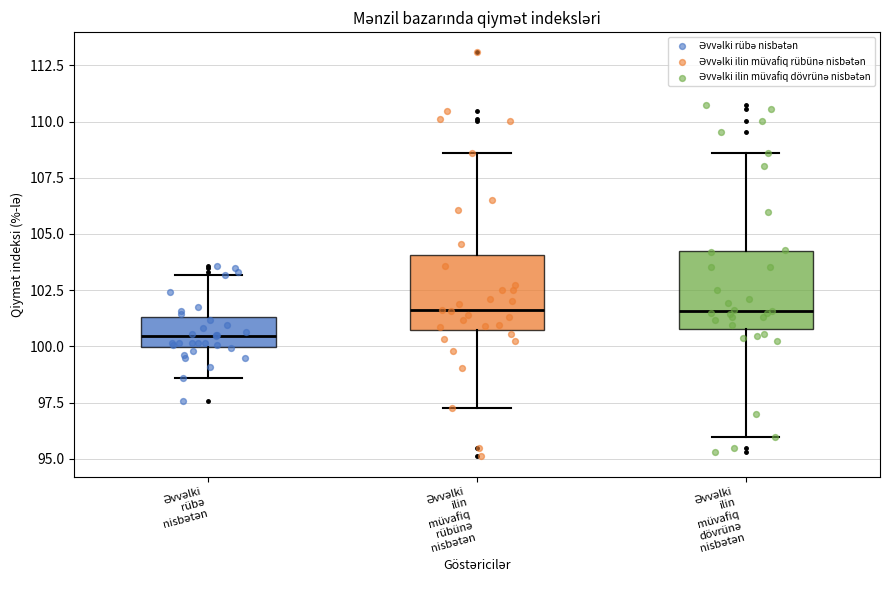

Which box's median line is the lowest?

Əvvəlki rübə nisbətən